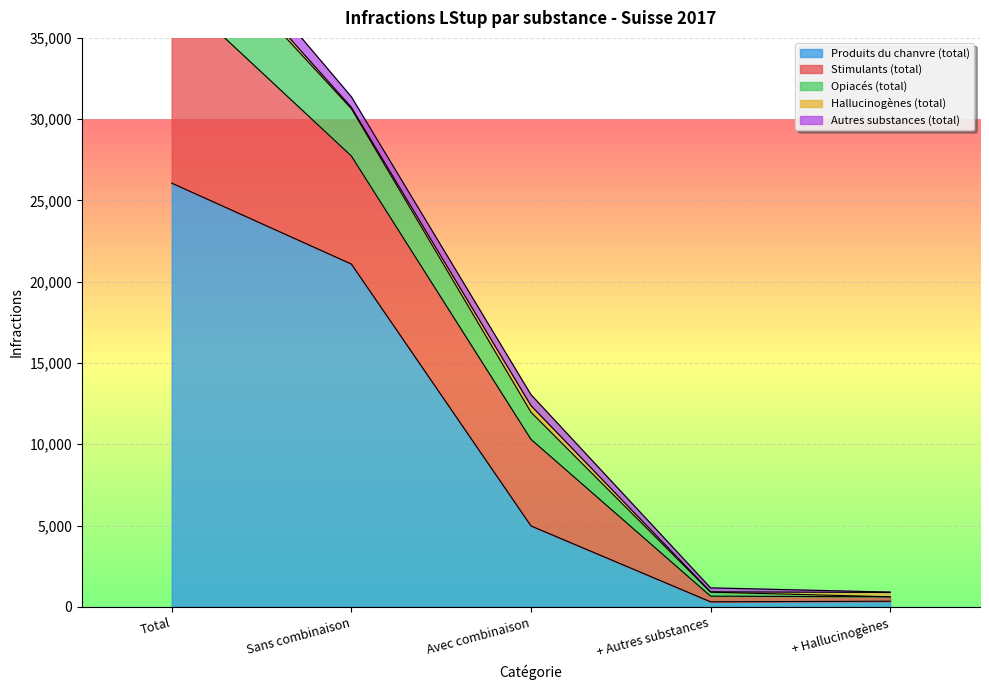

How many lines are shown in the chart?

5